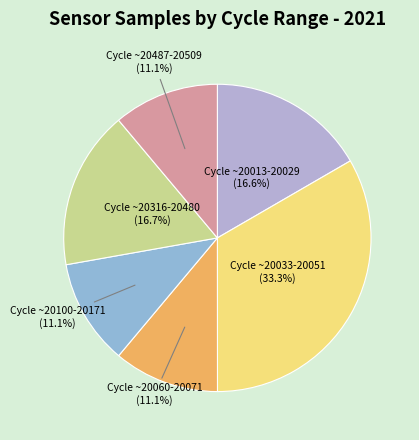

To the nearest percent, what is the average slice percentage?

17%